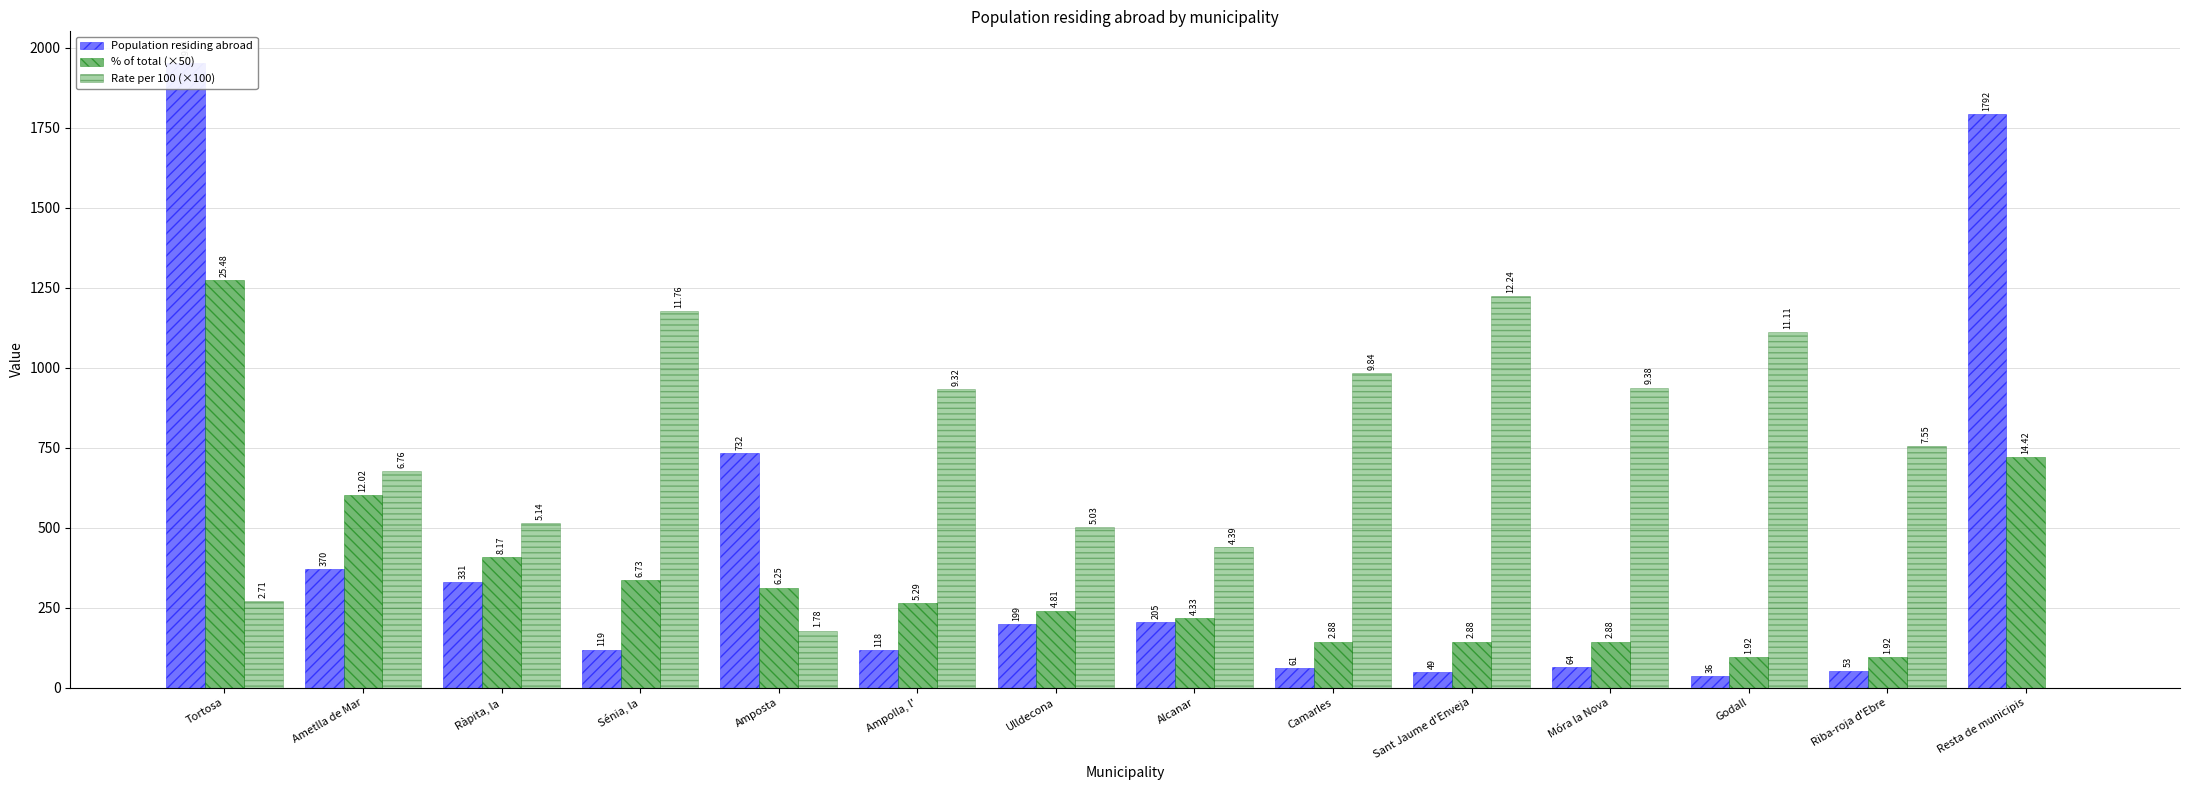

Which series has the widest spread of values?

Population residing abroad